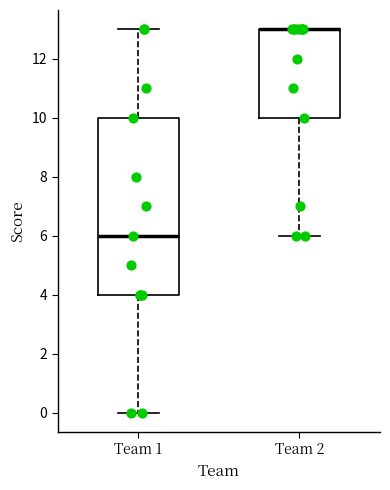

Comparing the boxes themselves (not the whiskers), which one is the tallest?

Team 1